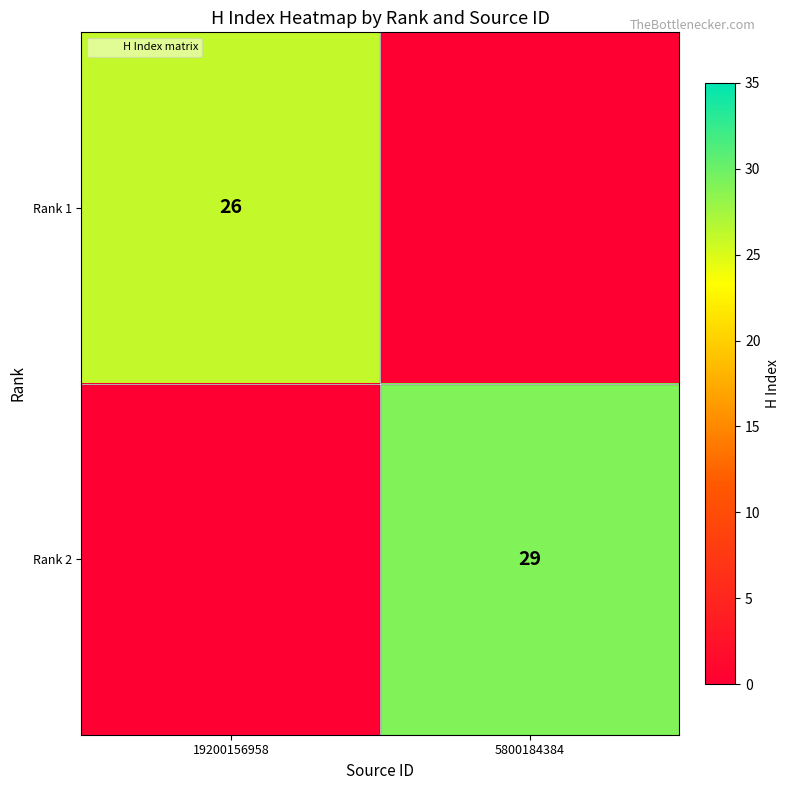

Is it true that Rank 2 equals 29 at 5800184384?

True